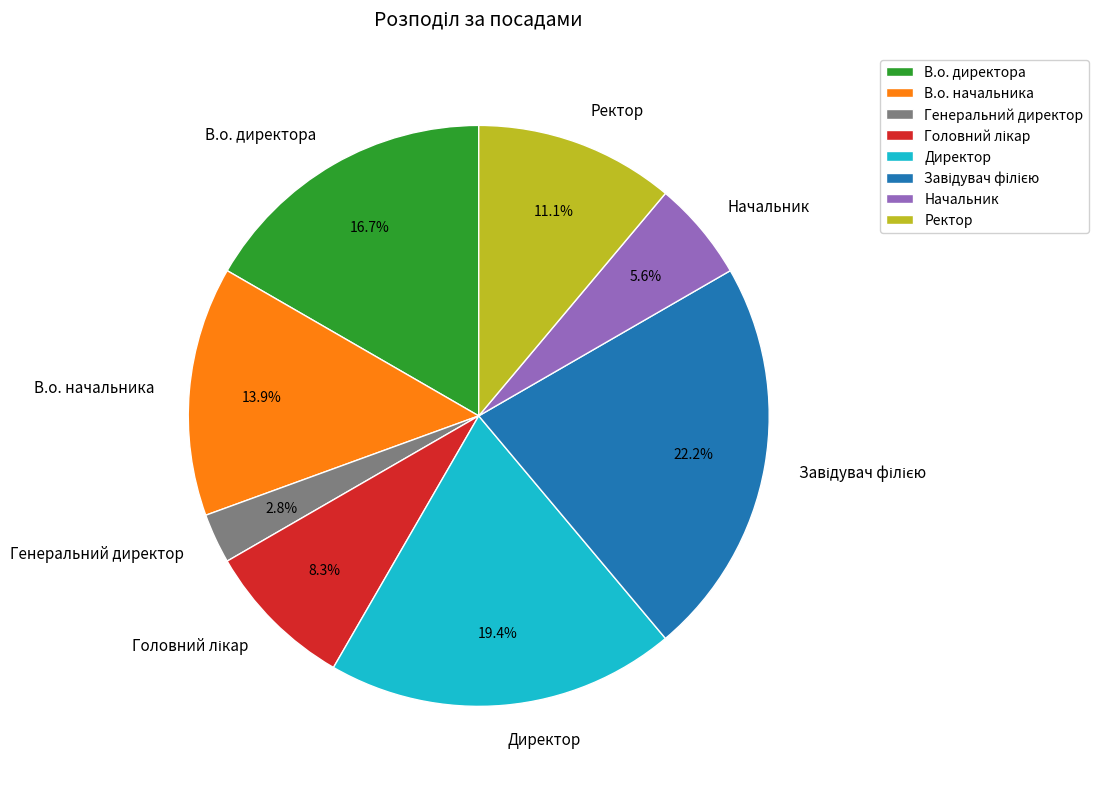

How many segments does this pie chart have?

8